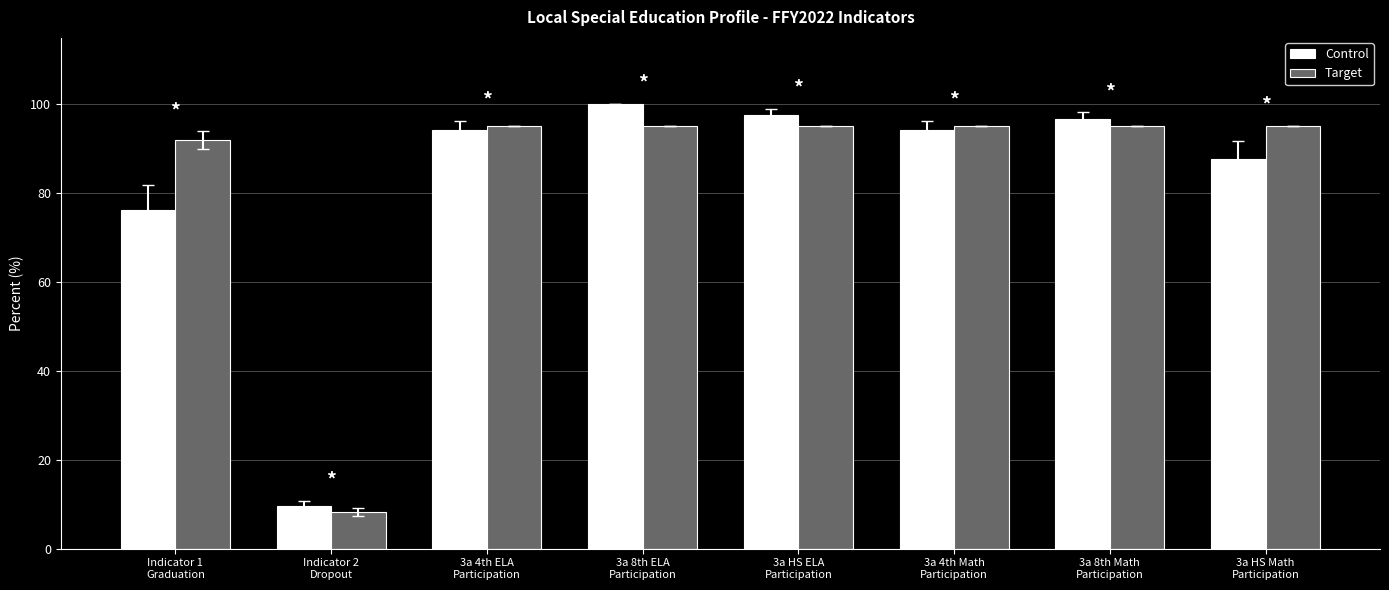

What is the label of the 6th bar from the left?

3a 4th Math
Participation